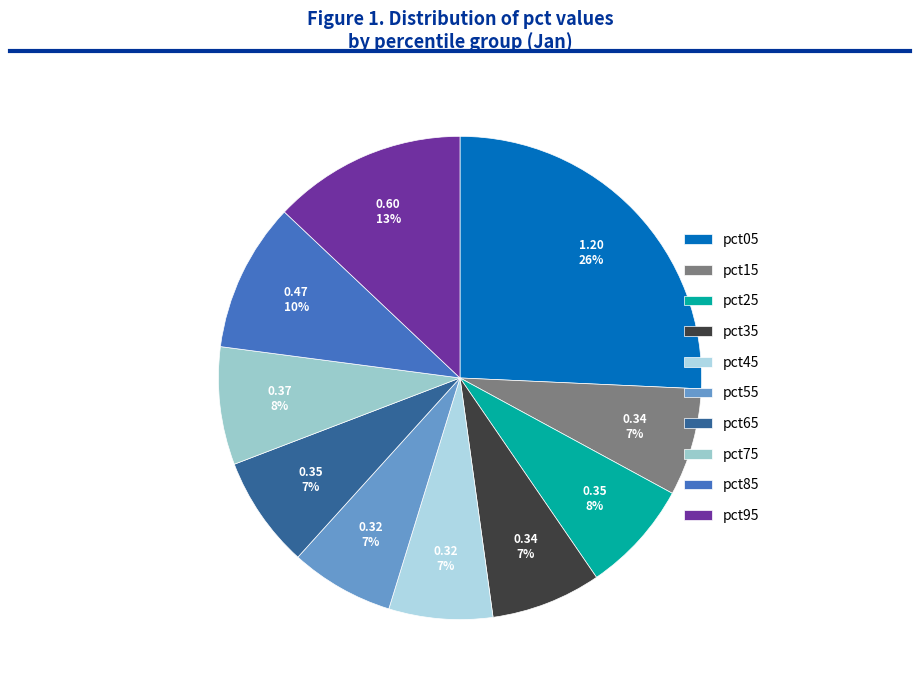

To the nearest percent, what is the combined percentage of pct75 and pct45?

15%